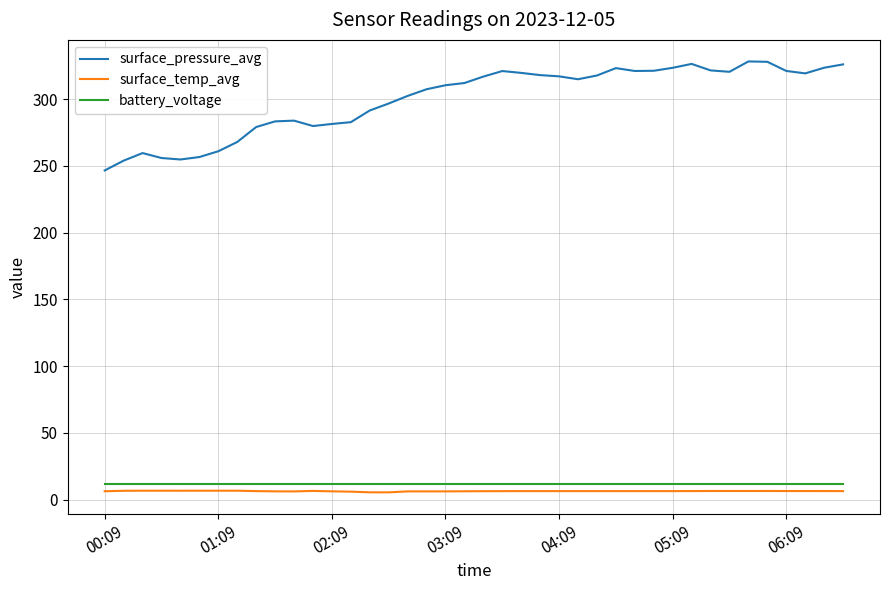

Which series has the widest spread of values?

surface_pressure_avg